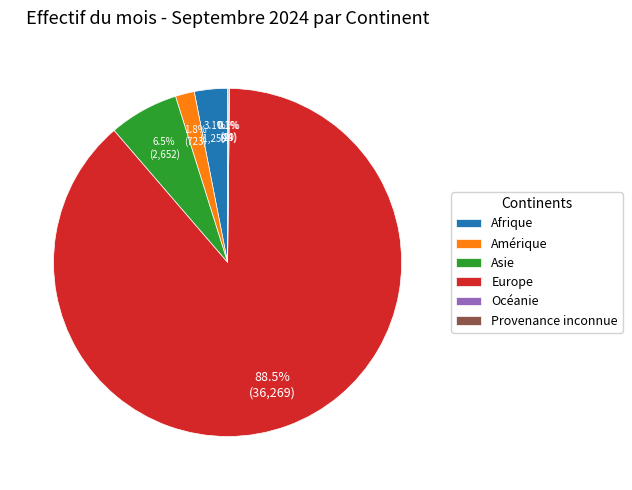

Which slice is the largest?

Europe